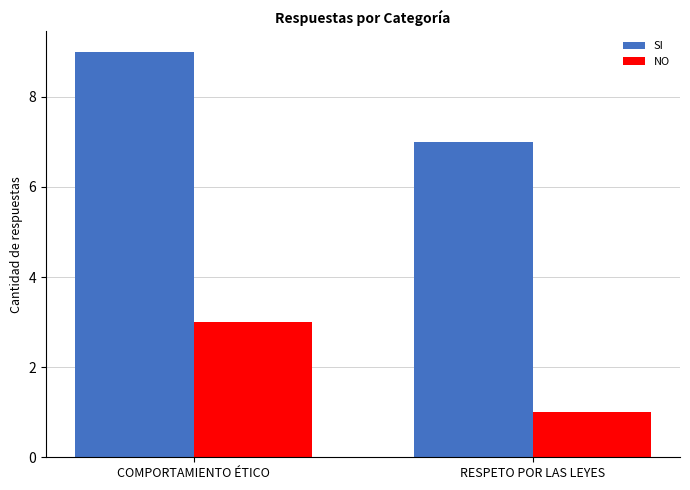

True or false: NO has a value of 0 at RESPETO POR LAS LEYES.

False